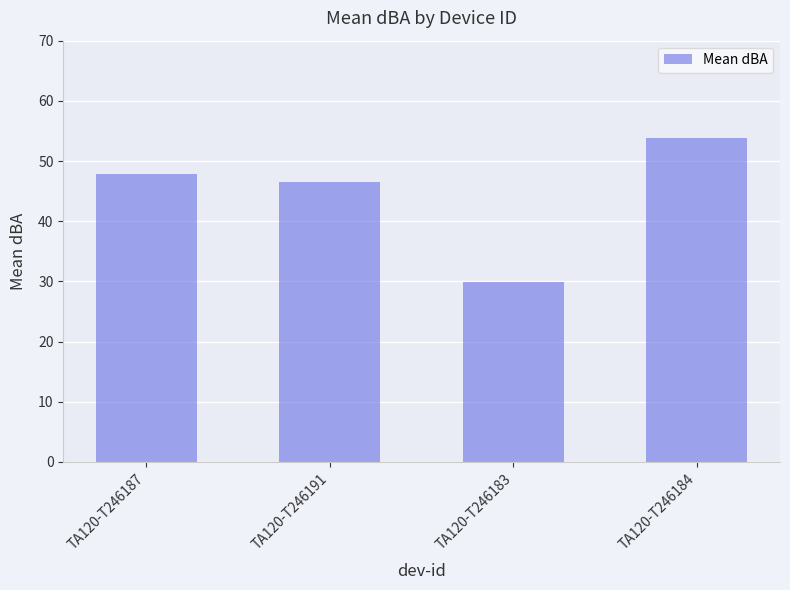

At which label does the data first exceed 47?

TA120-T246187